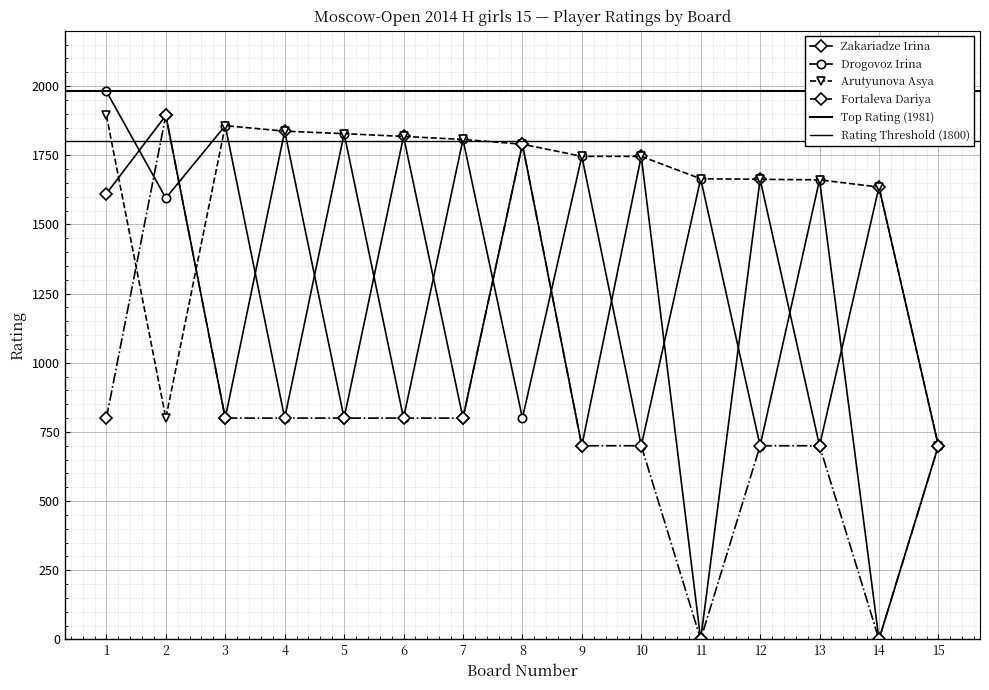

After their last crossing, which series has the higher values: Drogovoz Irina or Zakariadze Irina?

Zakariadze Irina